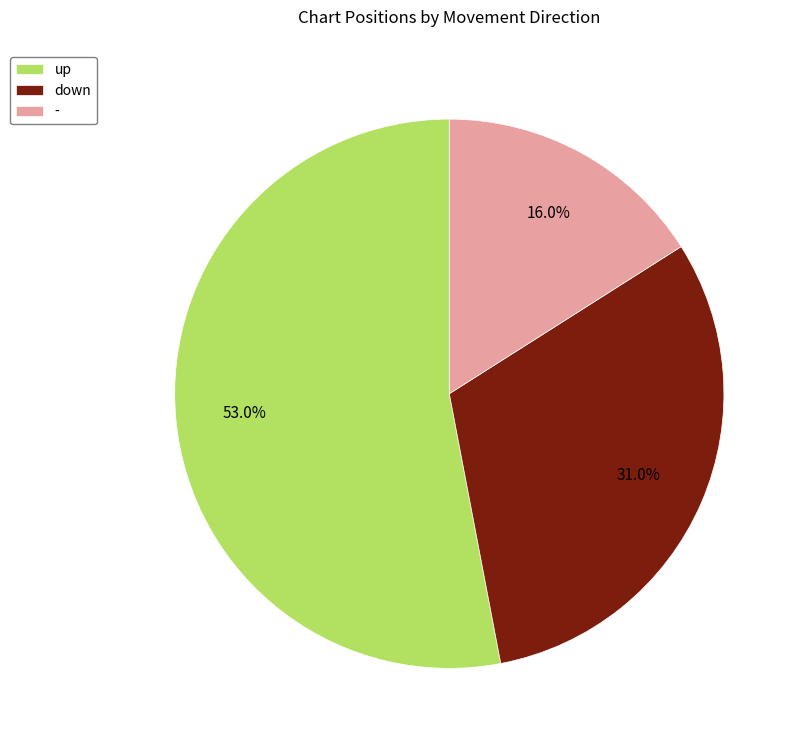

To the nearest percent, what percentage of the pie is up?

53%